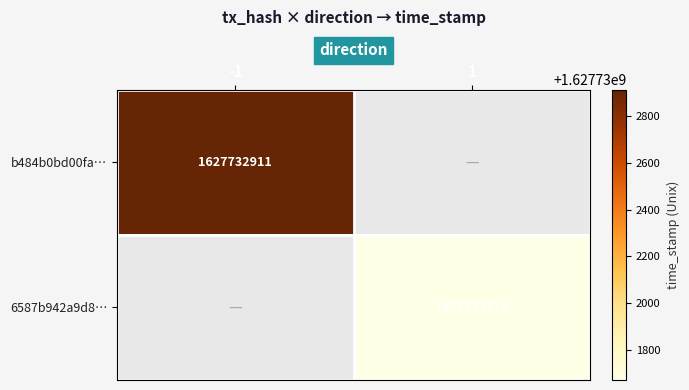

Is the value of b484b0bd00fa… at -1 greater than the value of 6587b942a9d8… at 1?

Yes